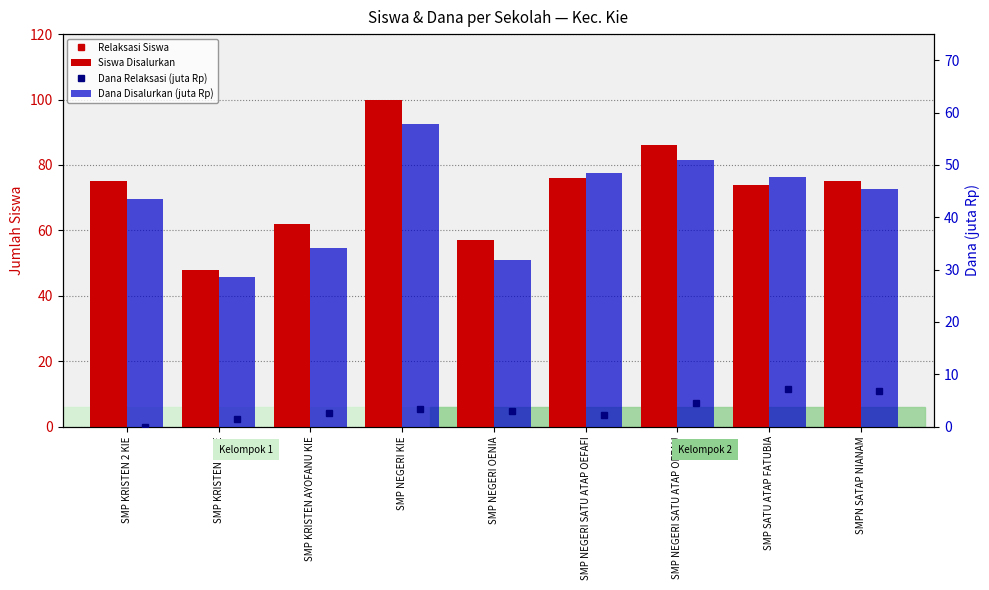

Where is Relaksasi Siswa nearest to the value 5?

SMP NEGERI KIE